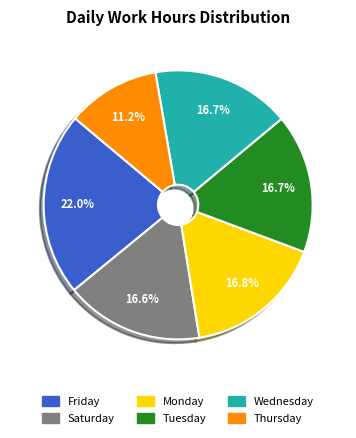

Is there any slice that represents more than half of the pie?

No